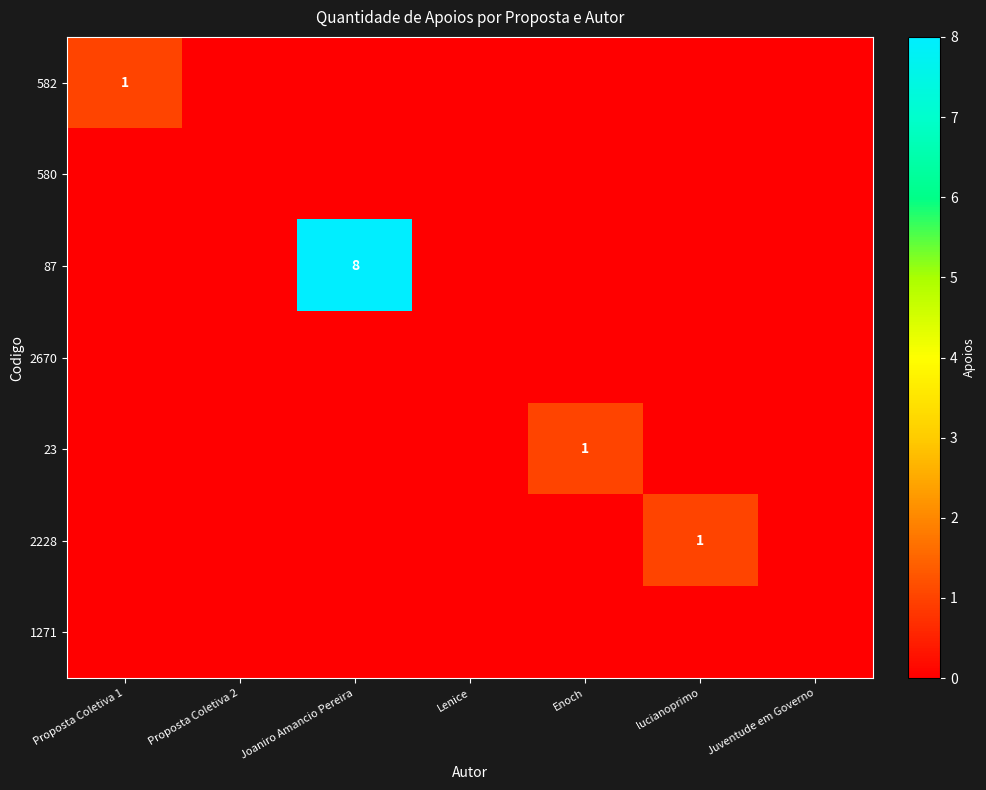

Is it true that 582 equals 0 at Proposta Coletiva 1?

False